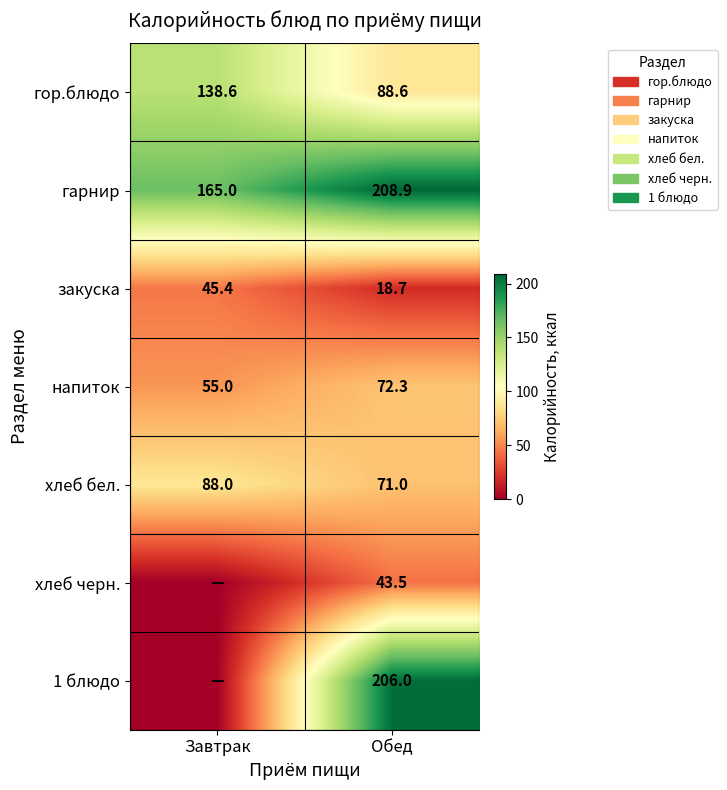

How many data points in закуска are less than 45?

1